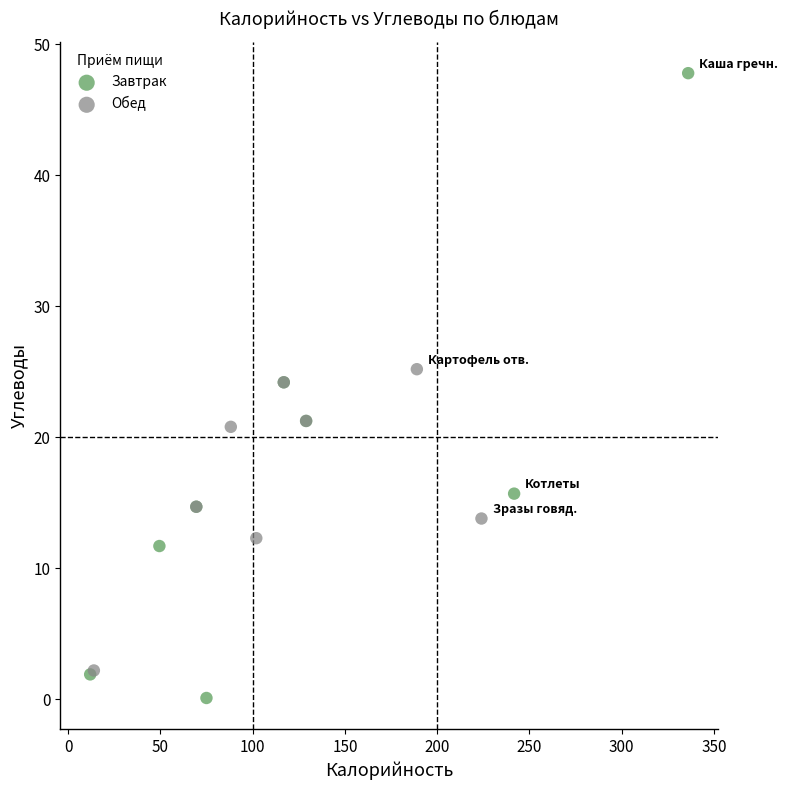

Which series reaches the minimum Y coordinate?

Завтрак